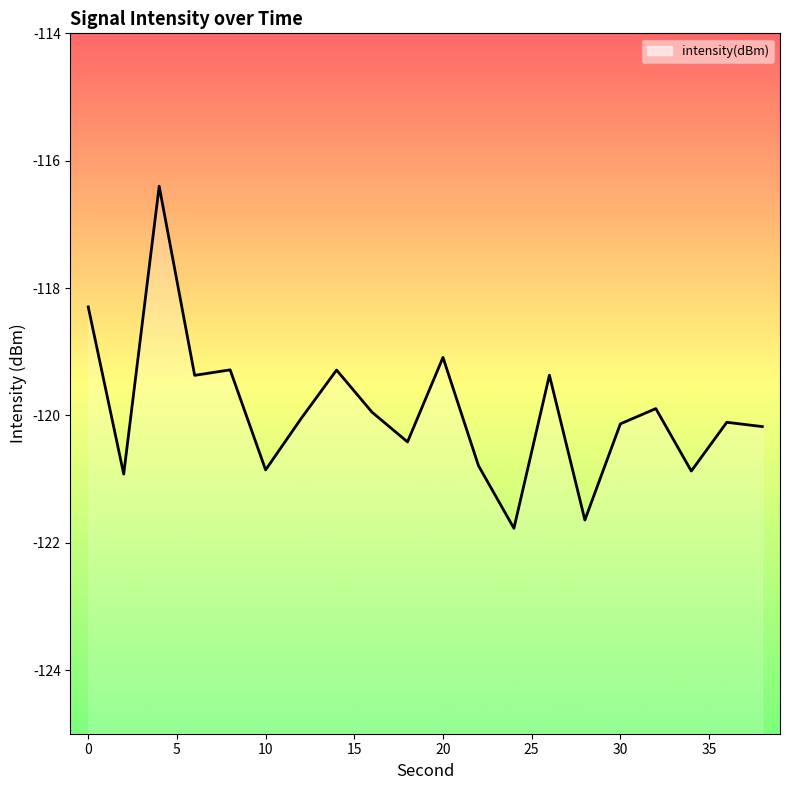

Reading right to left, list all the values displayed in this chart.

-120.2	-120.1	-120.9	-119.9	-120.1	-121.6	-119.4	-121.8	-120.8	-119.1	-120.4	-119.9	-119.3	-120.1	-120.9	-119.3	-119.4	-116.4	-120.9	-118.3